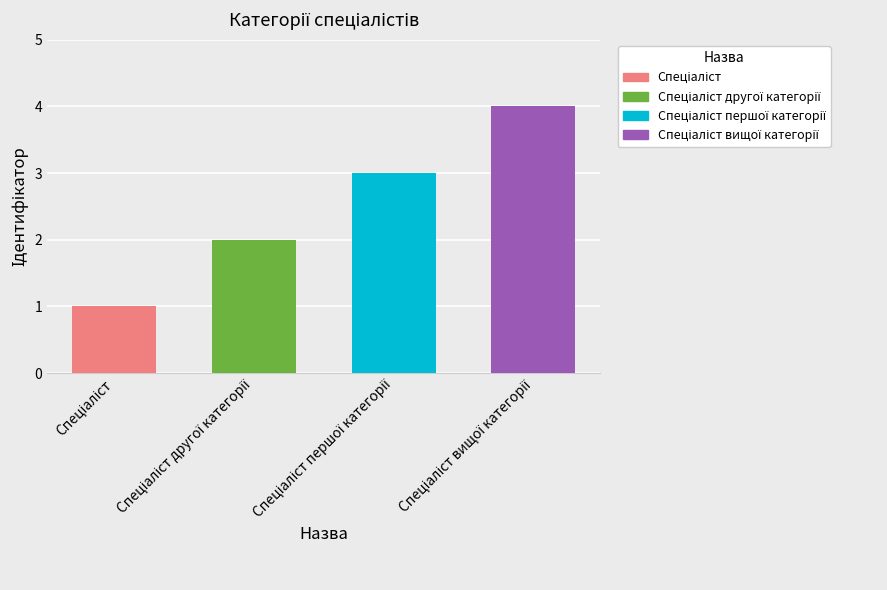

Reading left to right, list all the values displayed in this chart.

1	2	3	4